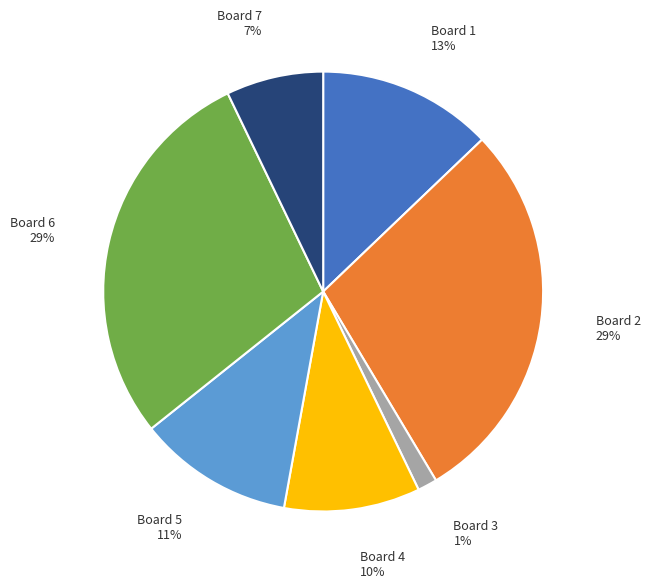

Do Board 3 and Board 4 together represent more than half of the pie?

No